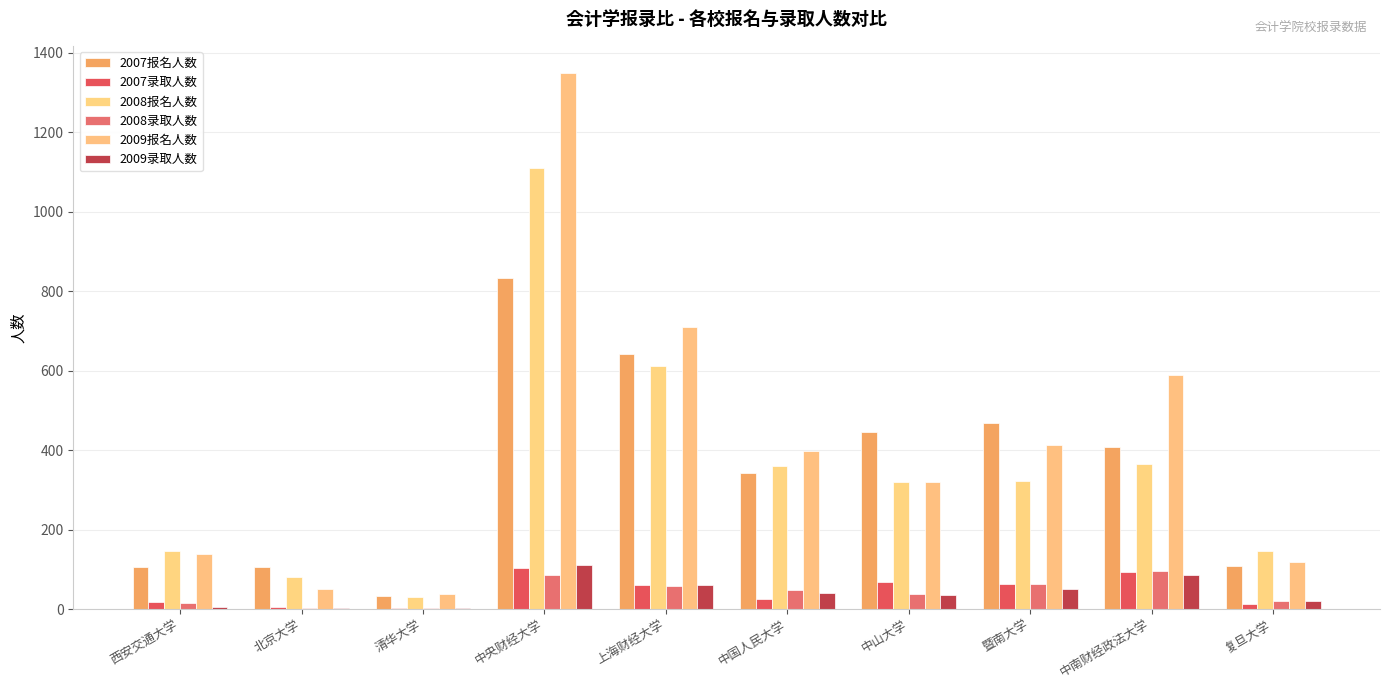

How many data points does each series have?

10